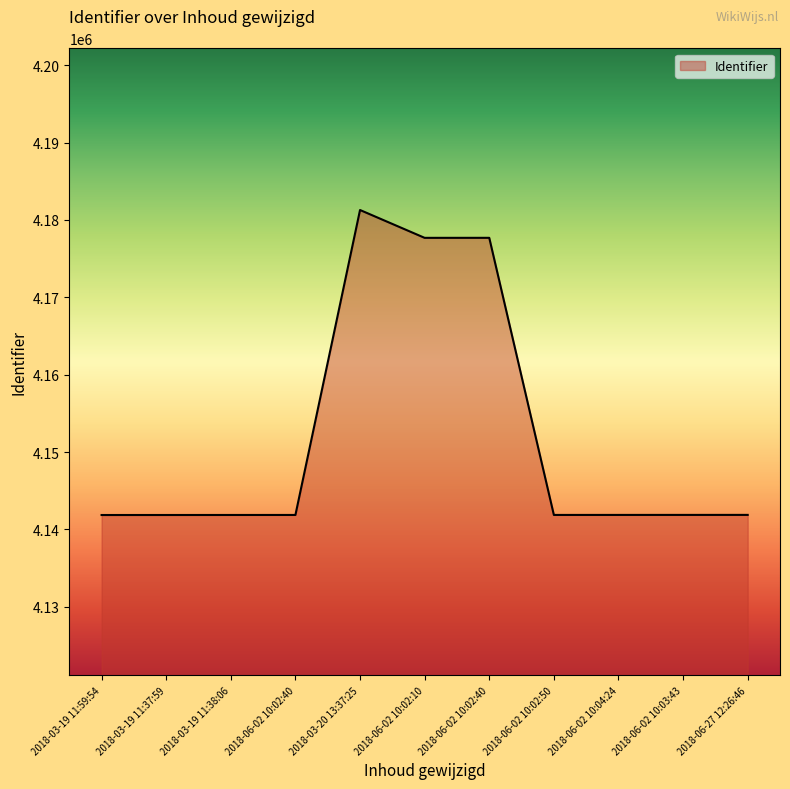

List the labels in order of value, smallest first.

2018-03-19 11:59:54, 2018-03-19 11:37:59, 2018-03-19 11:38:06, 2018-06-02 10:02:40, 2018-06-02 10:02:50, 2018-06-02 10:04:24, 2018-06-02 10:03:43, 2018-06-27 12:26:46, 2018-06-02 10:02:10, 2018-06-02 10:02:40, 2018-03-20 13:37:25